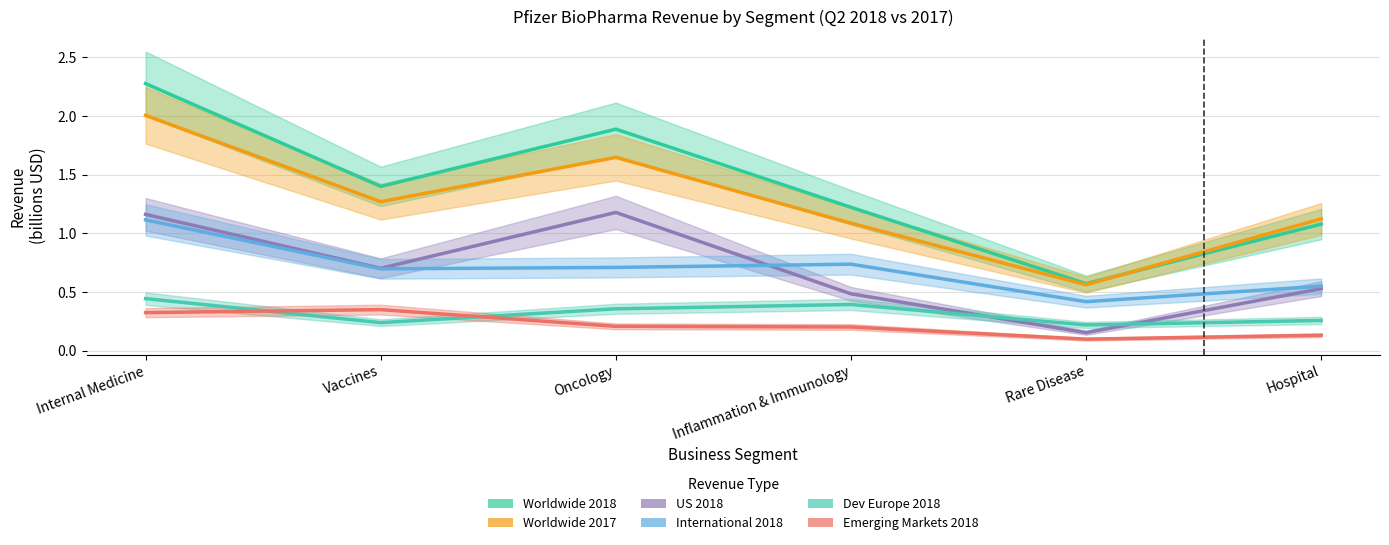

Which series has the largest total across all categories?

Worldwide 2018